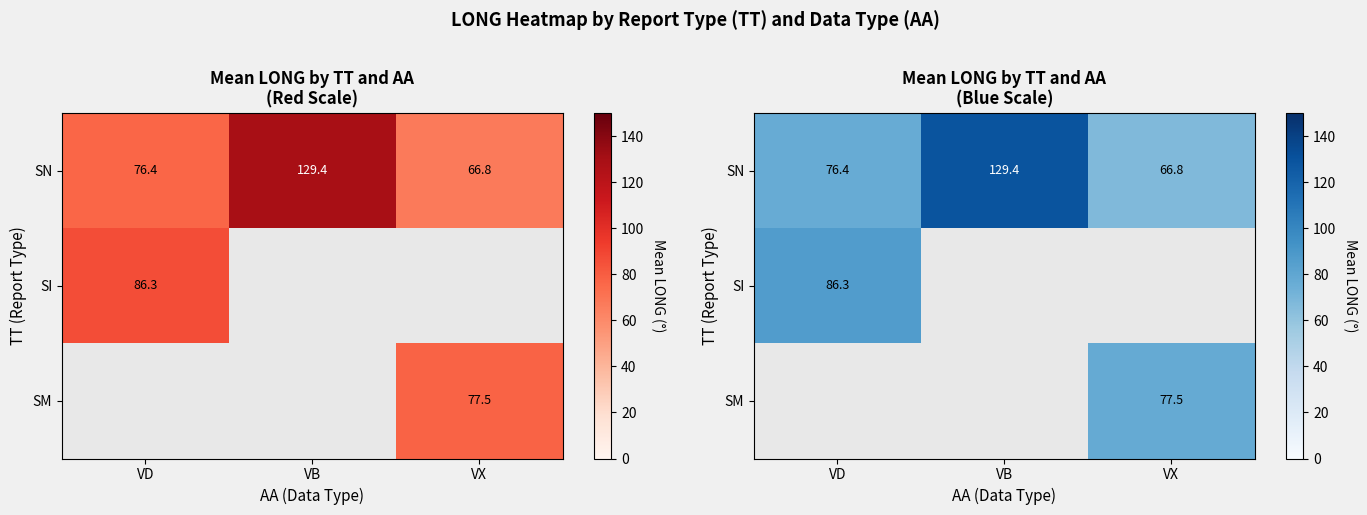

How many values in the SN series exceed 76?

2